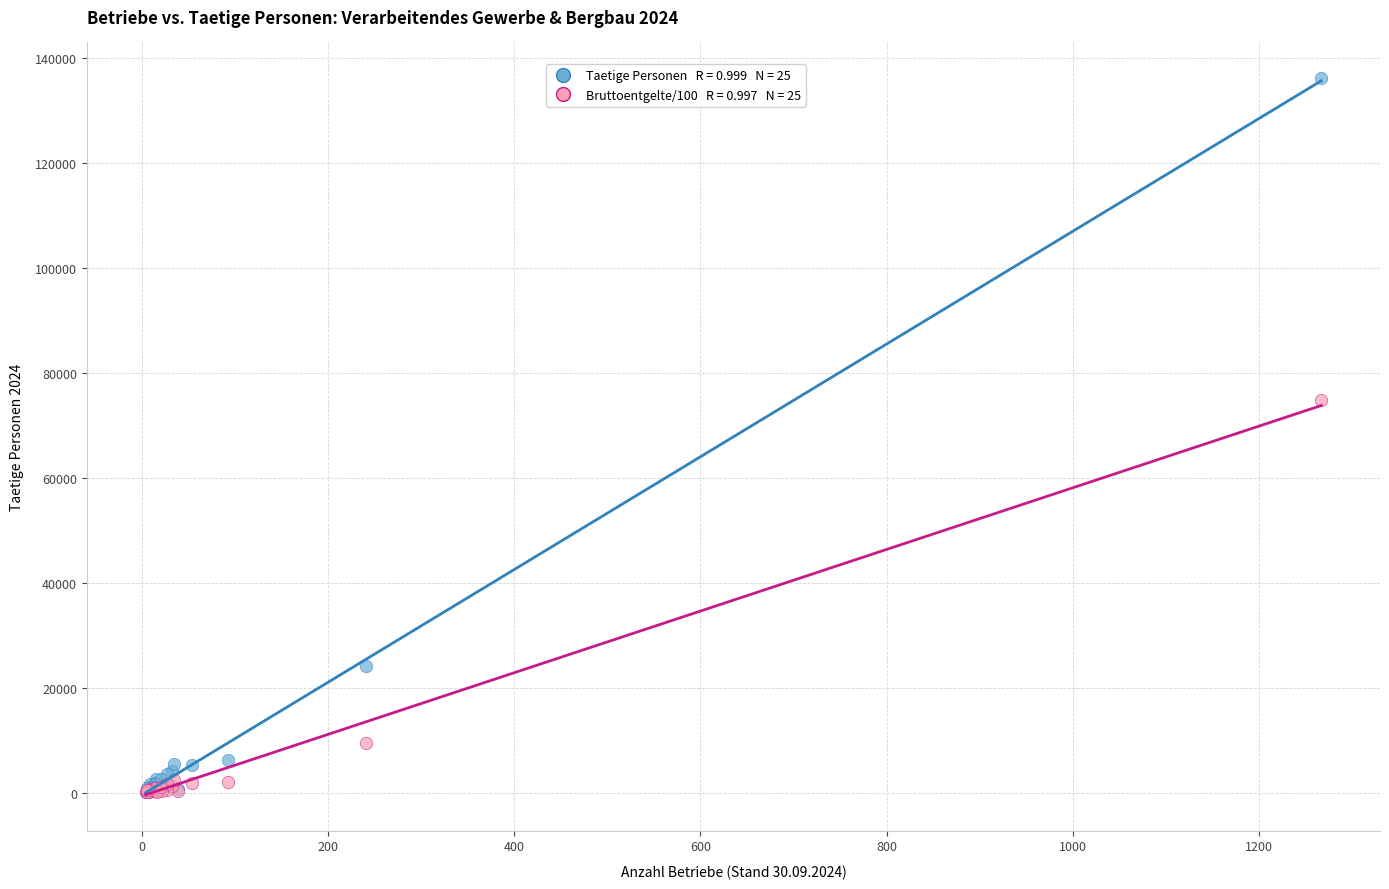

Across all series, what Y value is closest to 68150?

74794.8